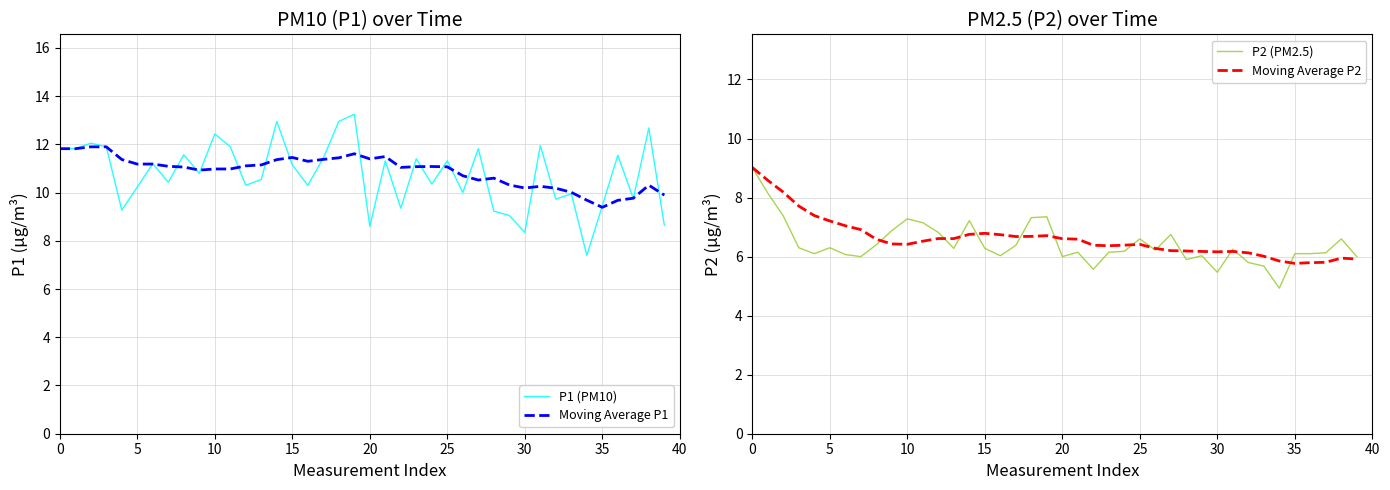

What is the maximum value for Moving Average P1?

11.9